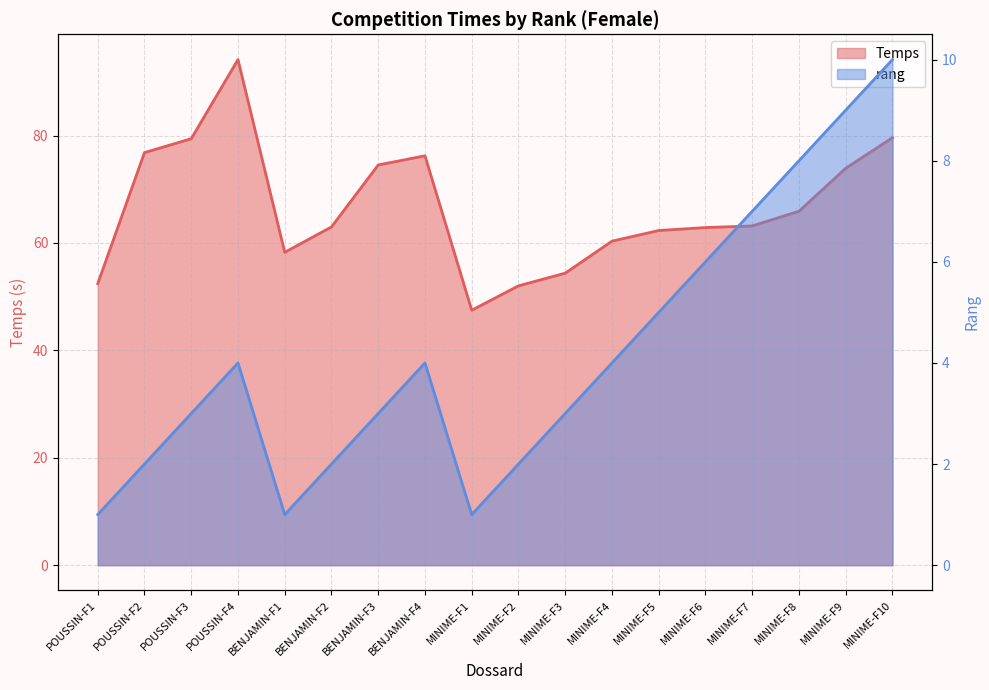

True or false: rang and Temps cross at least once.

False